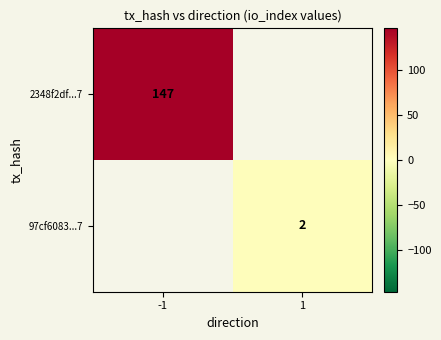

What is the smallest value displayed?

2.0